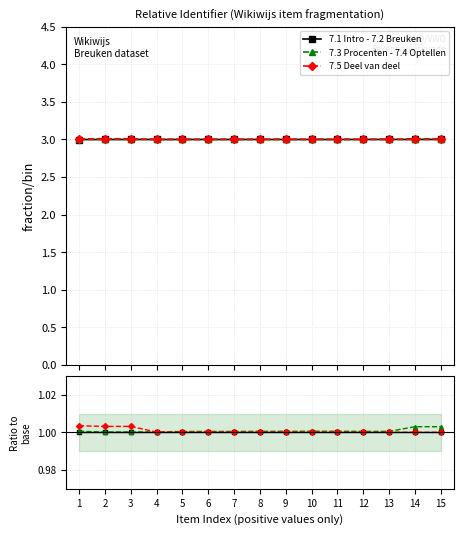

At which category is the sum across all series the highest?

1